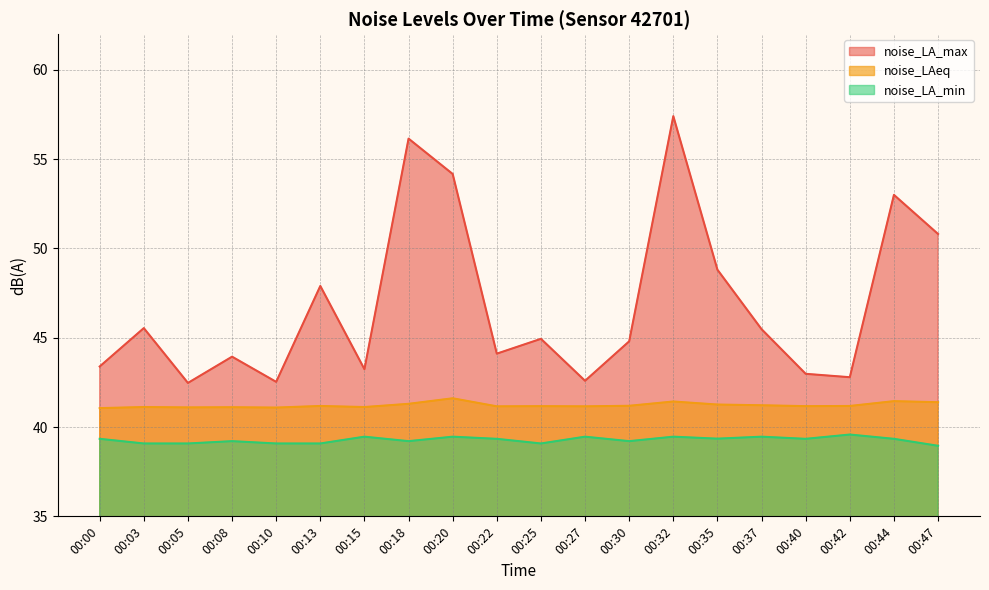

At how many categories does at least one series exceed 41?

20